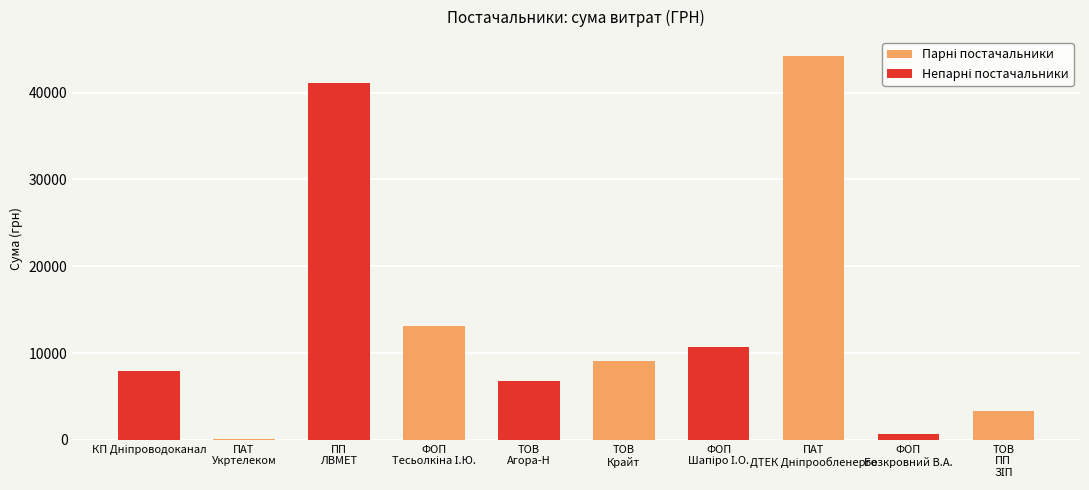

What is the greatest value displayed?

44185.6